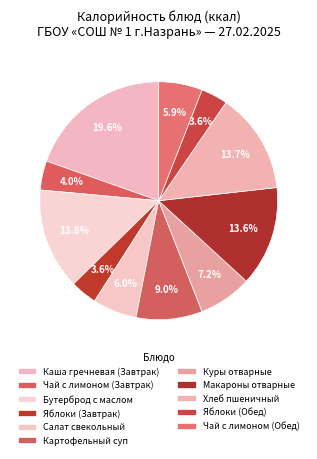

How many segments does this pie chart have?

11